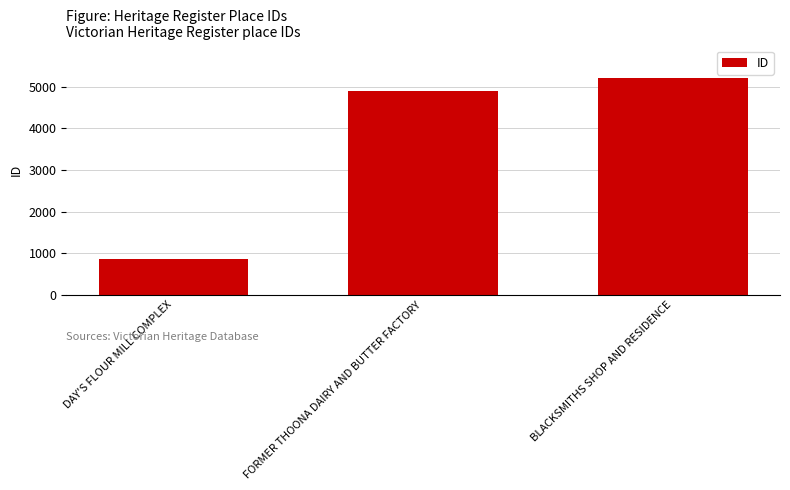

Reading left to right, extract all data points from this chart.

DAY'S FLOUR MILL COMPLEX=862	FORMER THOONA DAIRY AND BUTTER FACTORY=4908	BLACKSMITHS SHOP AND RESIDENCE=5209